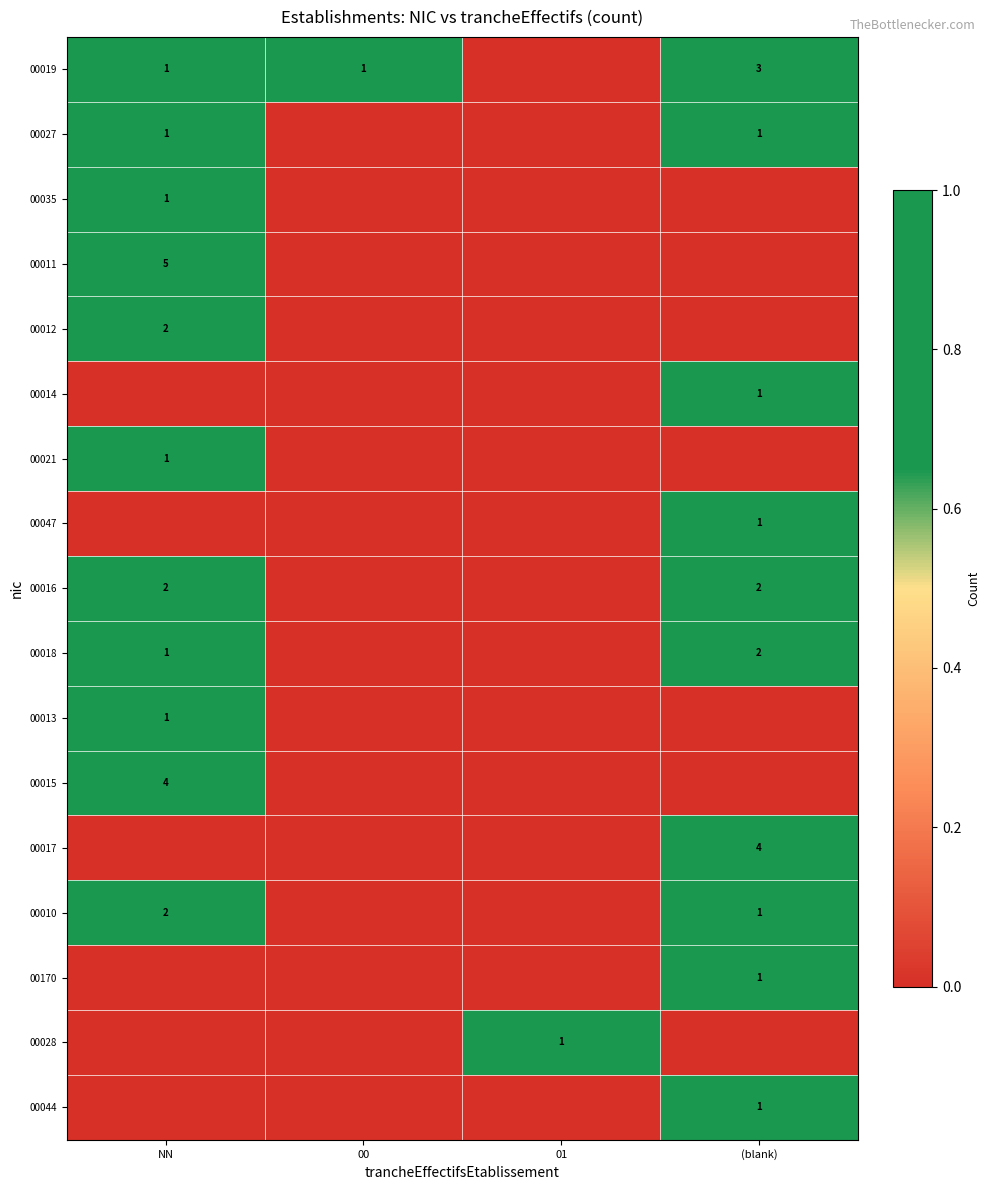

What is the spread (max minus min) of values at NN?

5